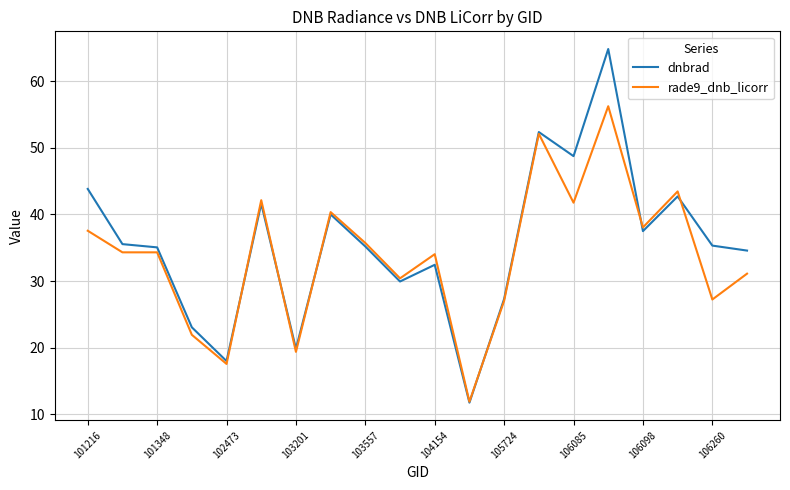

List the series in order of their peak value, lowest first.

rade9_dnb_licorr, dnbrad